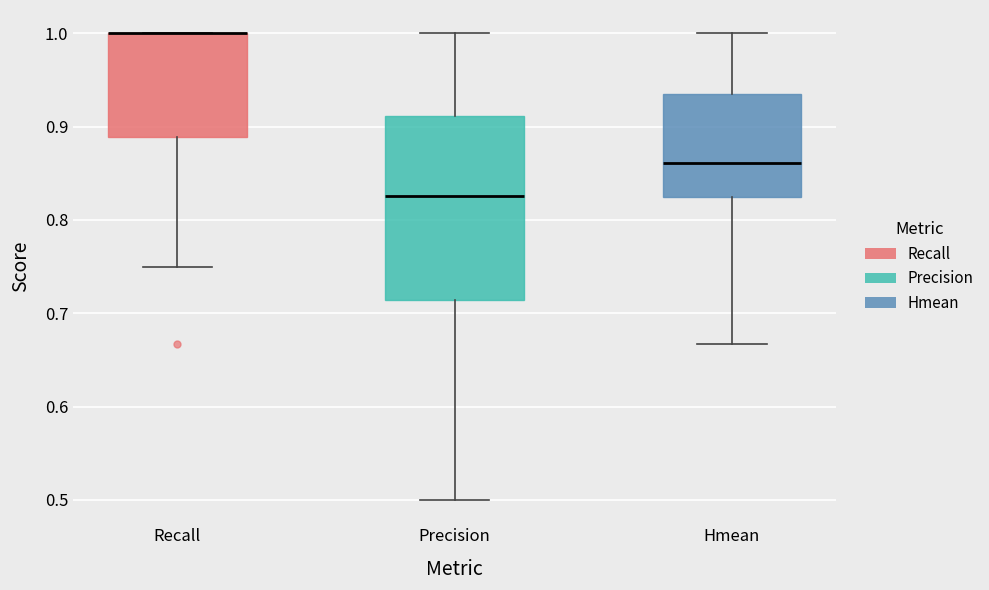

Reading left to right, transcribe this box plot: for each box, give where its median line is, the range the box spans, and where its two whiskers end, as read against the y-axis. The values are not printed on the chart, so give them approximately, as read against the axis.

Recall: median 1.00 (drawn on the box's upper edge), box 0.89 to 1.00, whiskers 0.75 to 1.00
Precision: median 0.83, box 0.71 to 0.91, whiskers 0.50 to 1.00
Hmean: median 0.86, box 0.83 to 0.93, whiskers 0.67 to 1.00